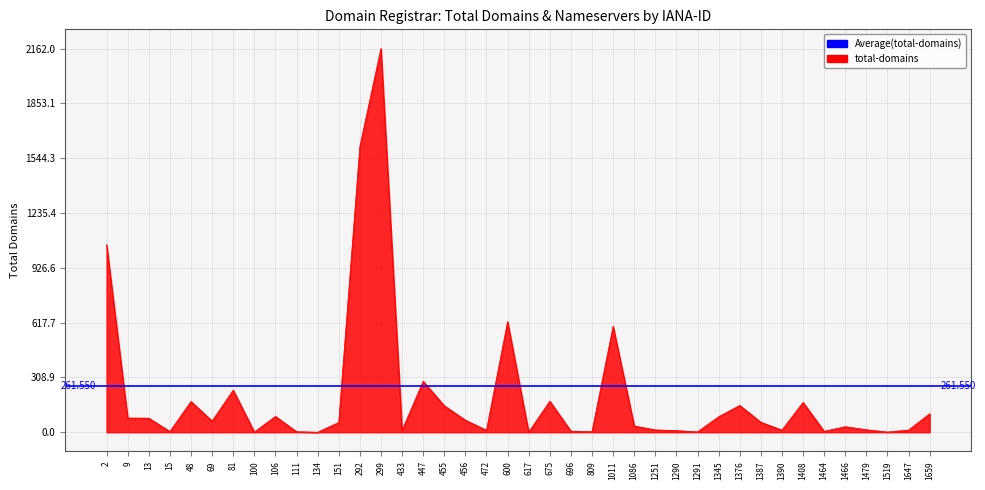

True or false: the data has more than 2 interior local peaks.

True